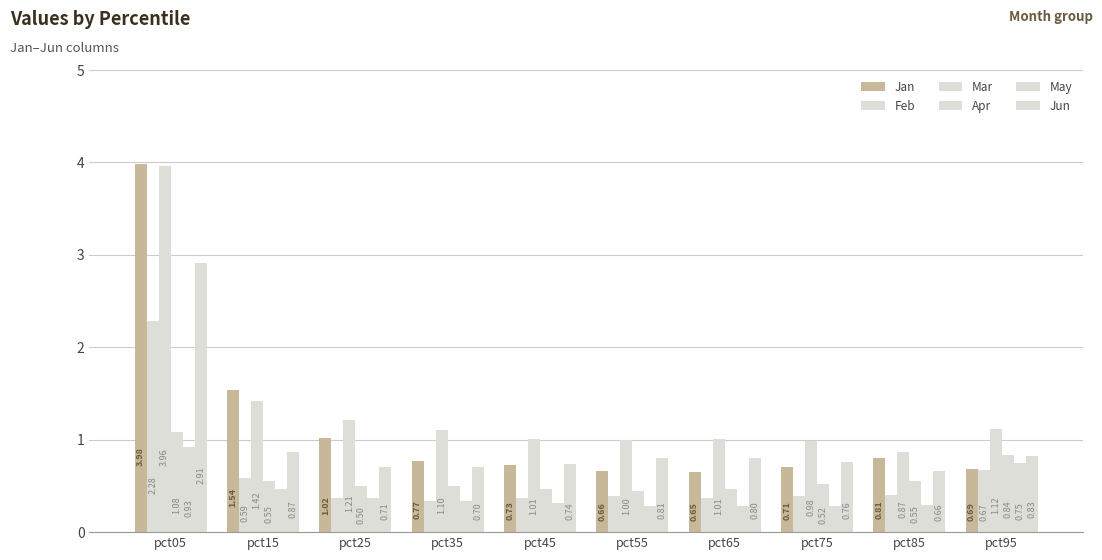

The Feb series shows 0.7 at pct55. True or false?

False